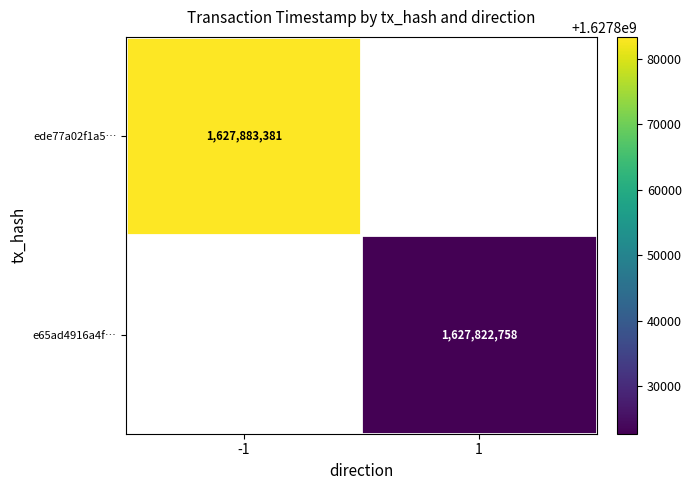

The value of ede77a02f1a5… at -1 is 1627883381. True or false?

True